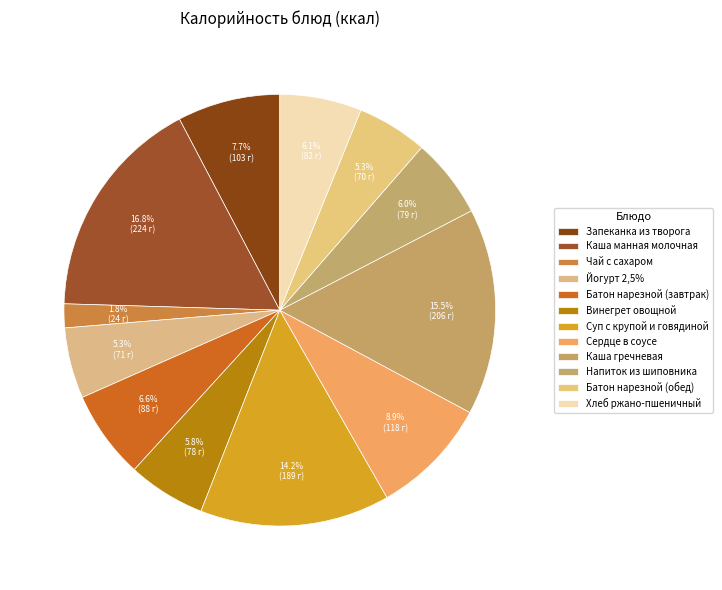

Rank the categories by value from lowest to highest.

Чай с сахаром, Батон нарезной (обед), Йогурт 2,5%, Винегрет овощной, Напиток из шиповника, Хлеб ржано-пшеничный, Батон нарезной (завтрак), Запеканка из творога, Сердце в соусе, Суп с крупой и говядиной, Каша гречневая, Каша манная молочная